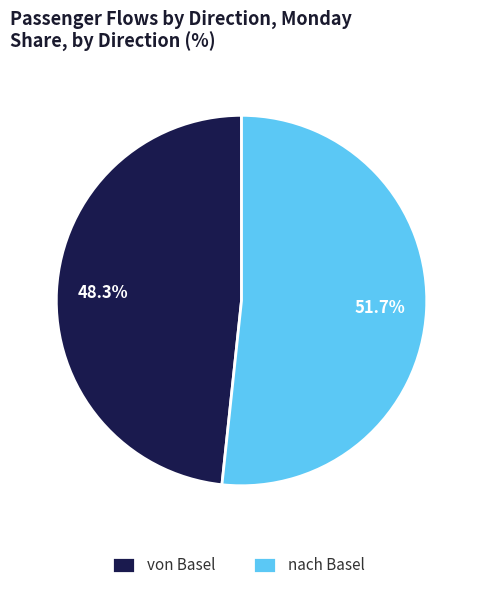

Combined, do nach Basel and von Basel account for over 50%?

Yes